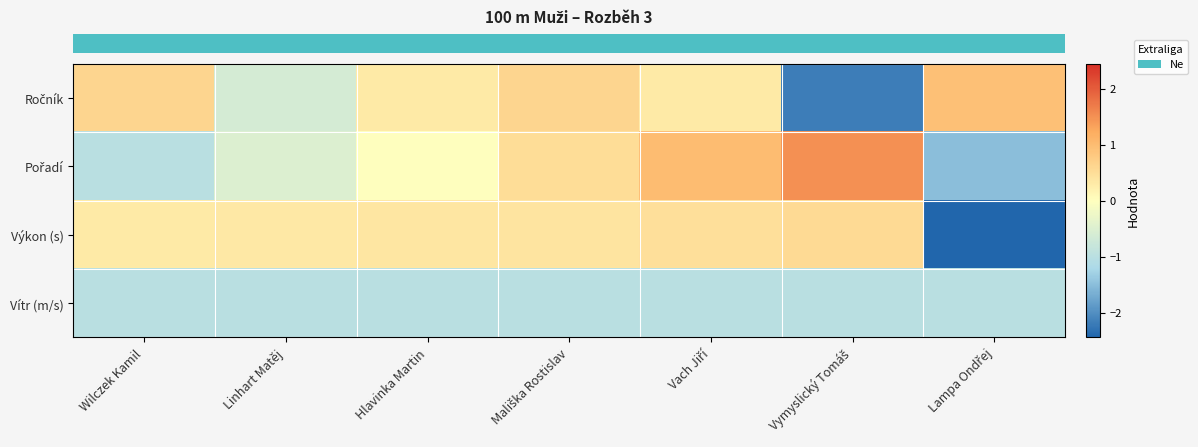

At Lampa Ondřej, list the series in order from smallest to largest.

row_2, row_1, row_3, row_0